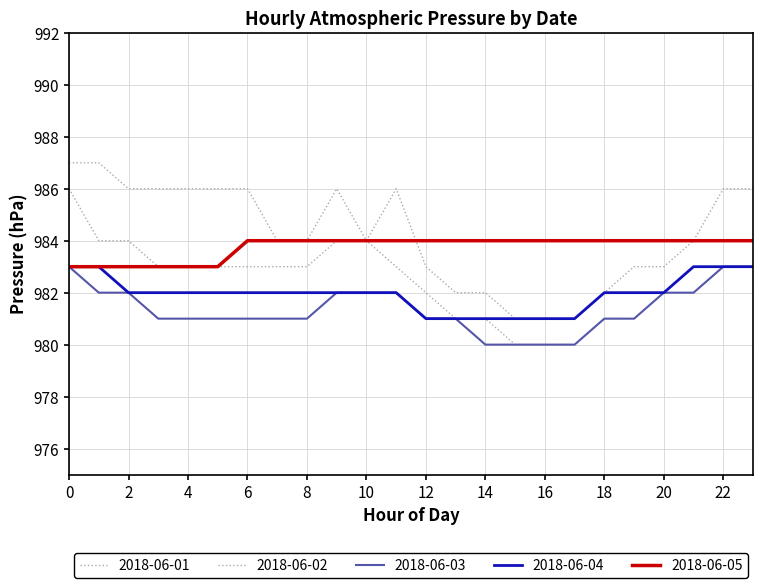

Rank the series by their average value, from lowest to highest.

2018-06-03, 2018-06-04, 2018-06-02, 2018-06-05, 2018-06-01